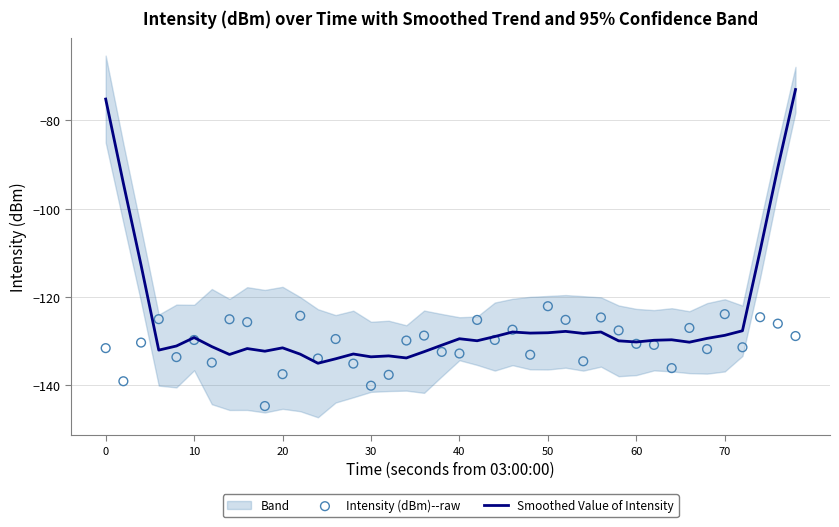

What is the highest value of the Smoothed Value of Intensity series?

-73.0